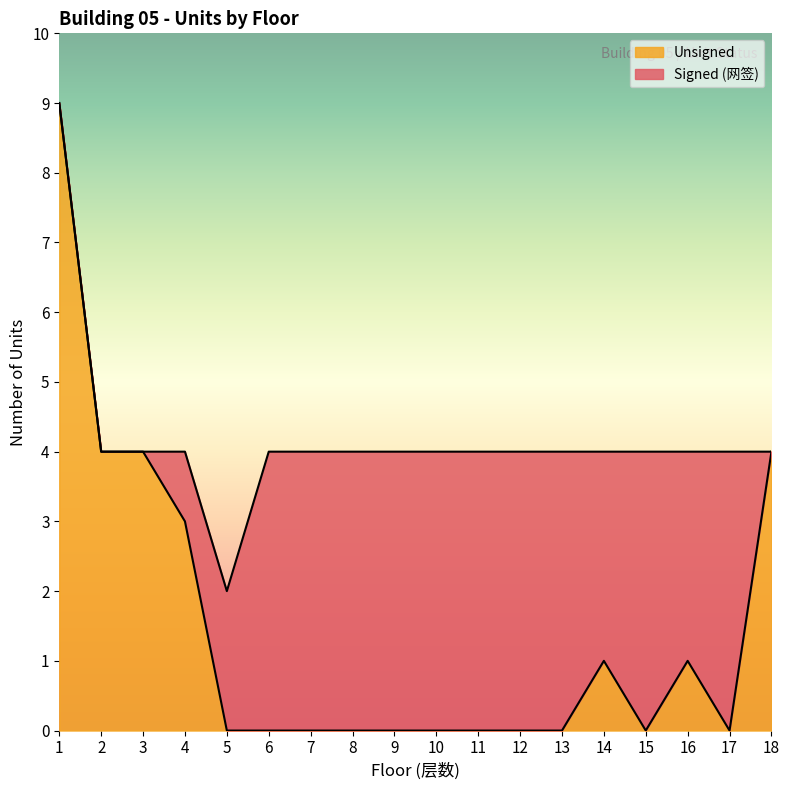

True or false: the data shows 3 at 17.

False